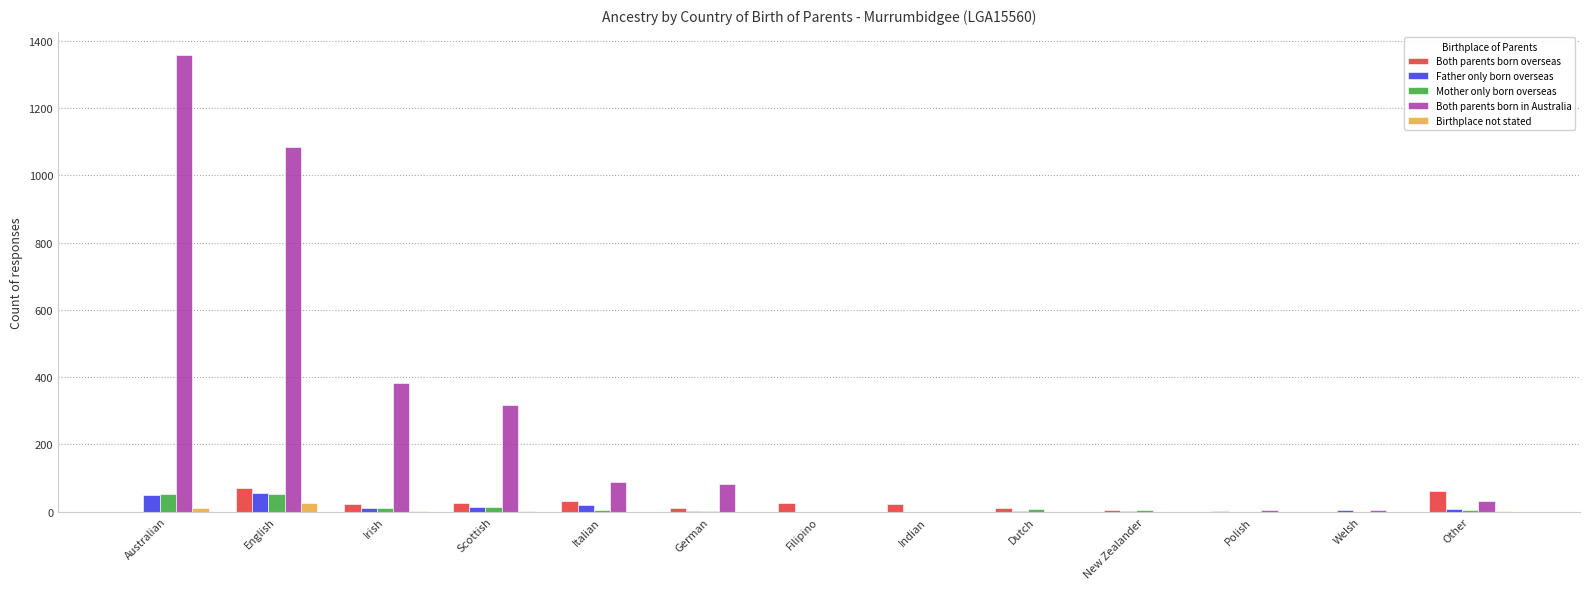

The Birthplace not stated series shows 0 at Welsh. True or false?

True